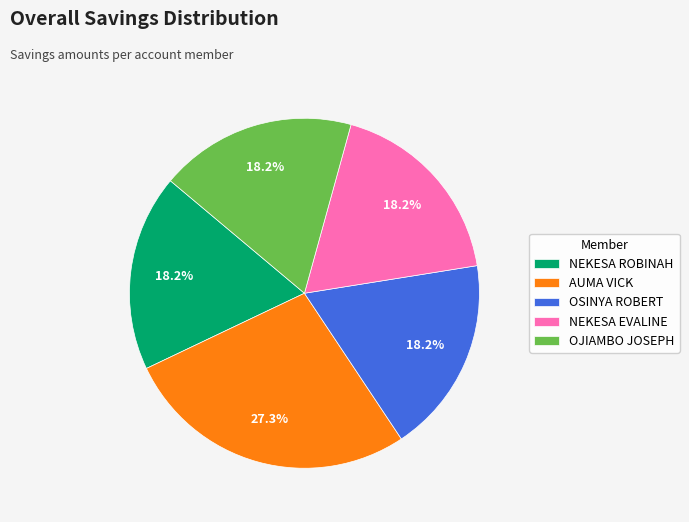

The NEKESA ROBINAH slice represents 5% of the pie. True or false?

False